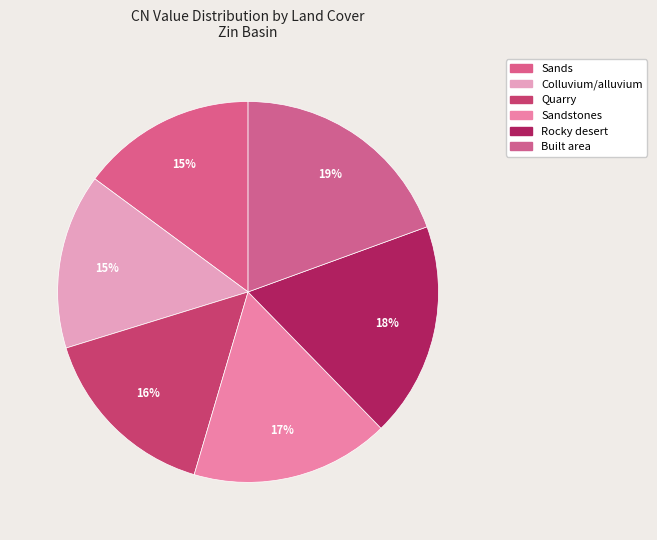

Is there any slice that represents more than half of the pie?

No